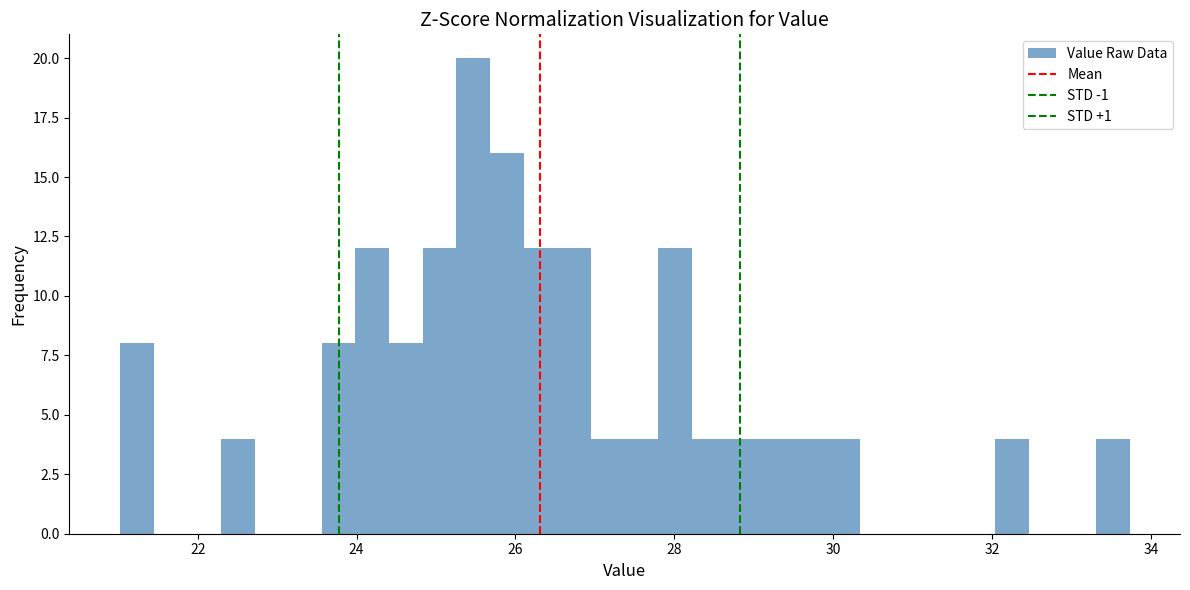

Read against the x-axis, roughly where is the centre of the tallest bar?

25.4